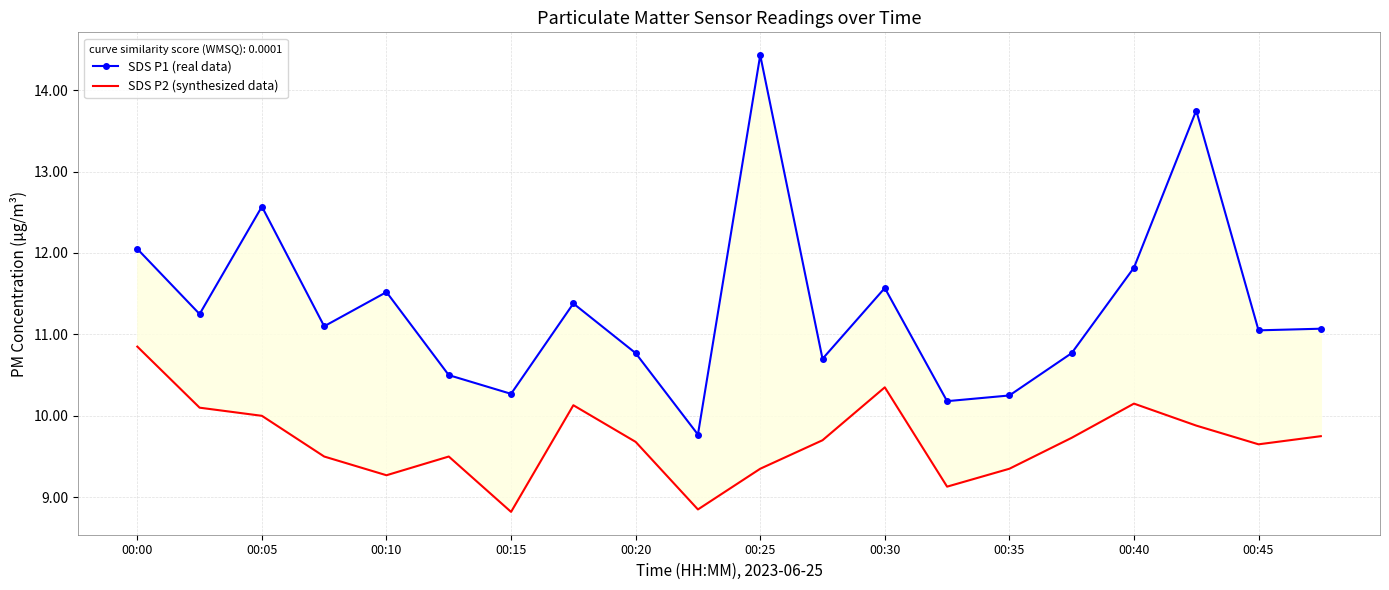

True or false: SDS P2 (synthesized data) and SDS P1 (real data) intersect in this chart.

False